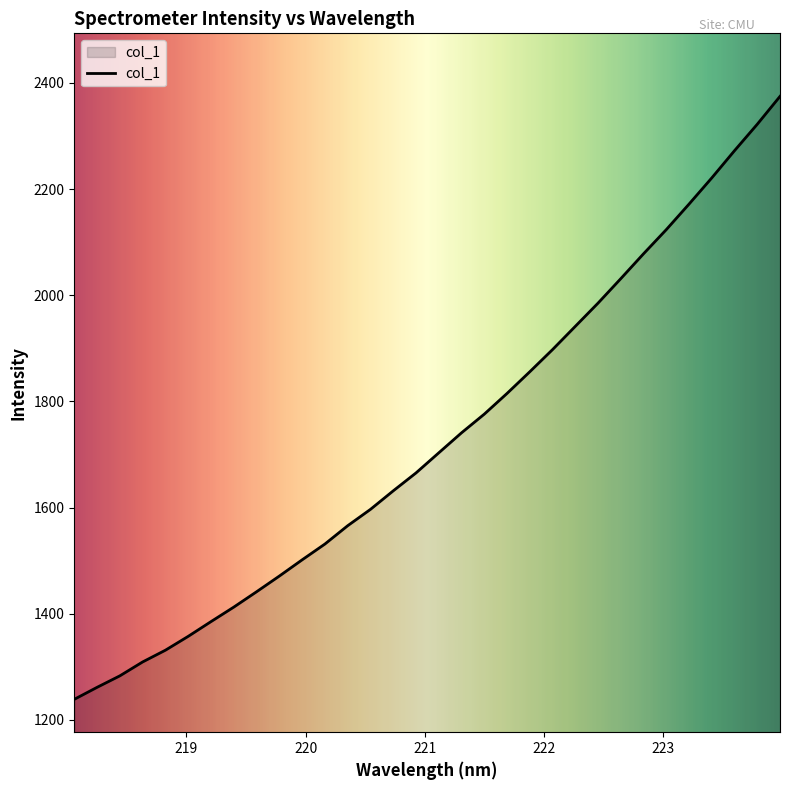

What is the difference between the maximum and minimum values?

1135.7